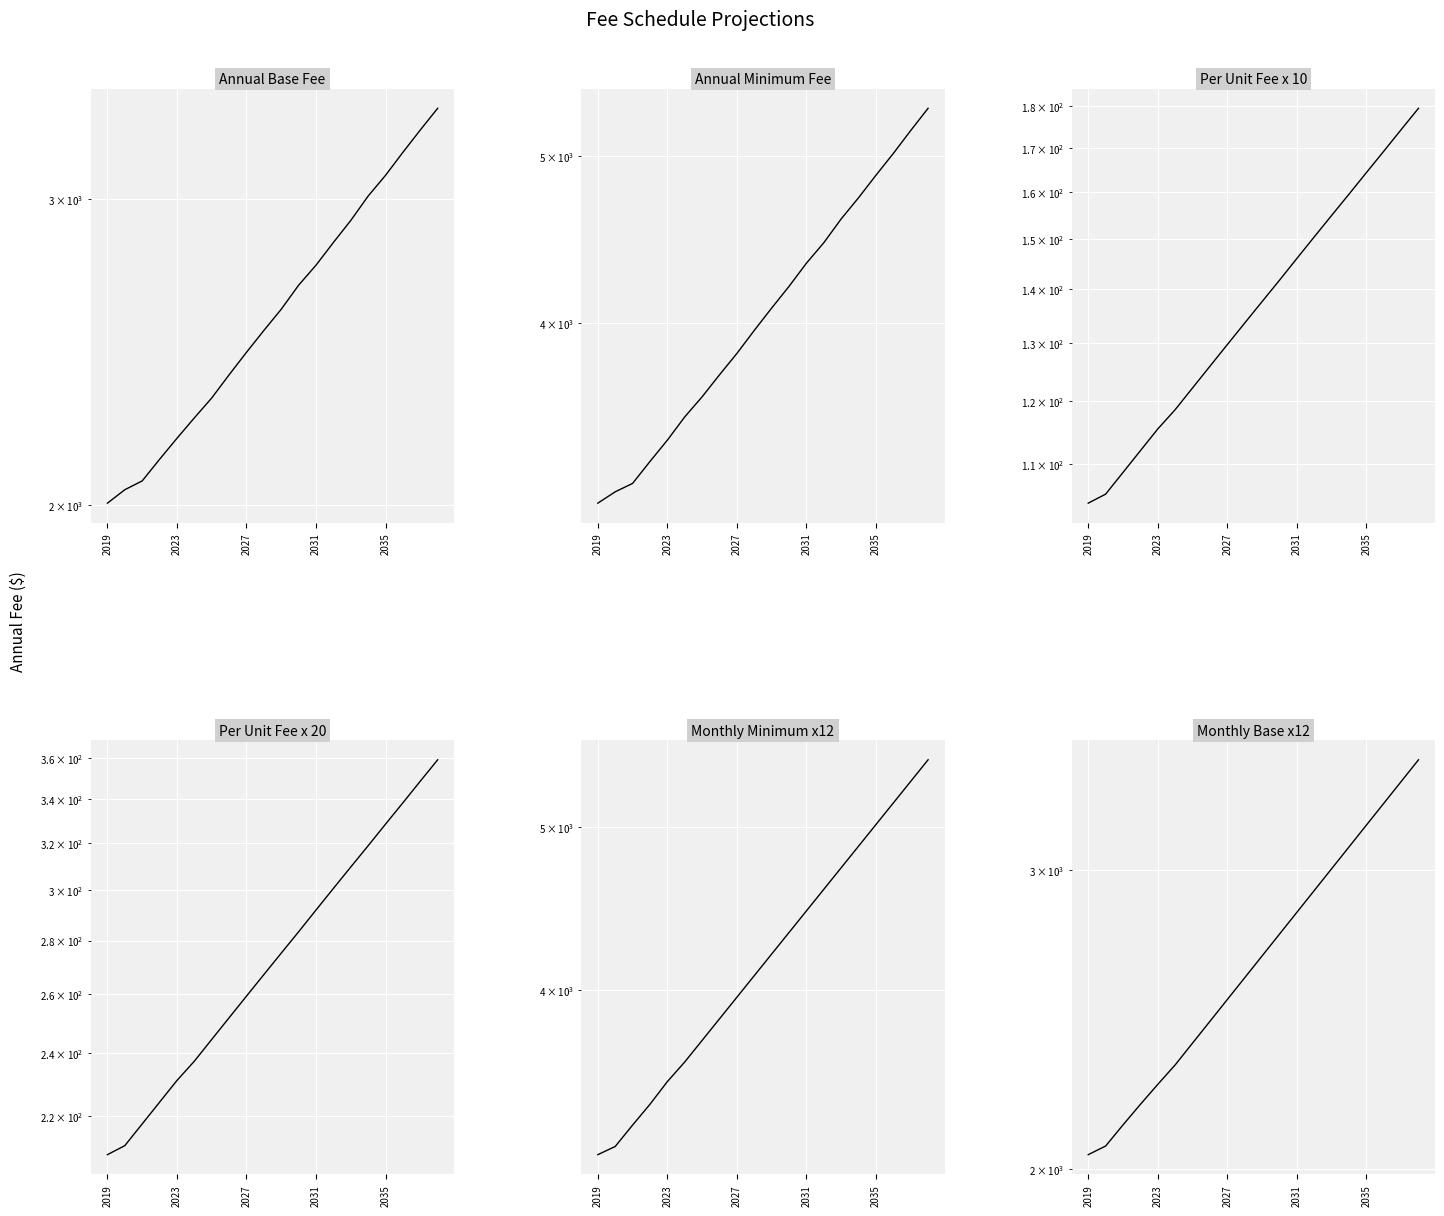

How many data points does each series have?

20